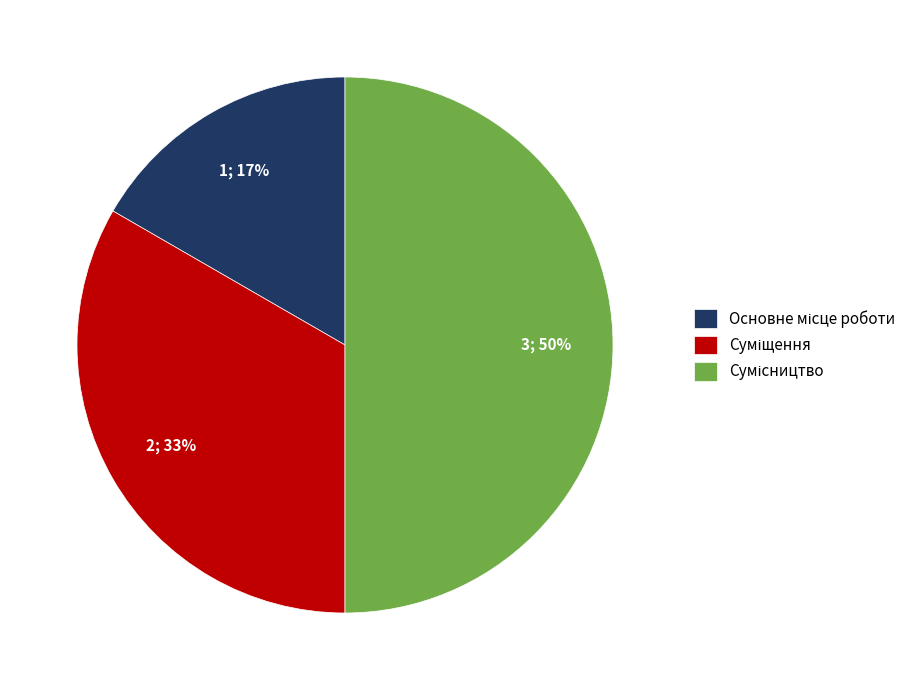

To the nearest percent, what is the average slice percentage?

33%